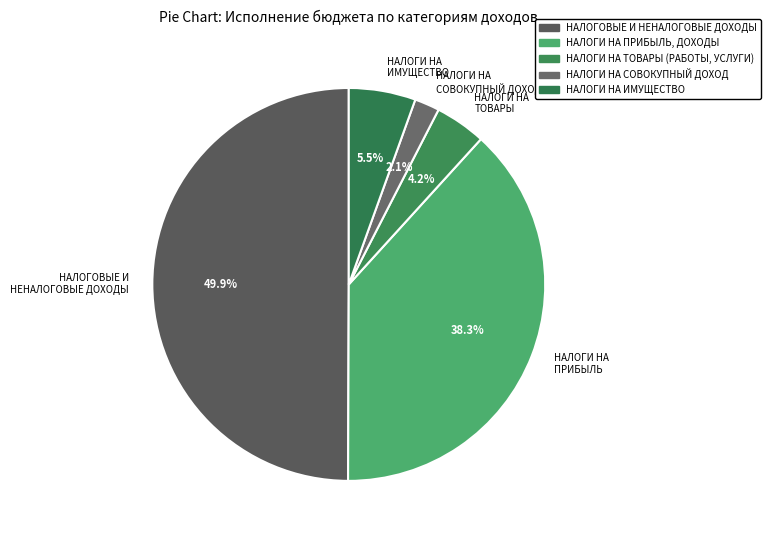

Count the number of slices in the pie.

5